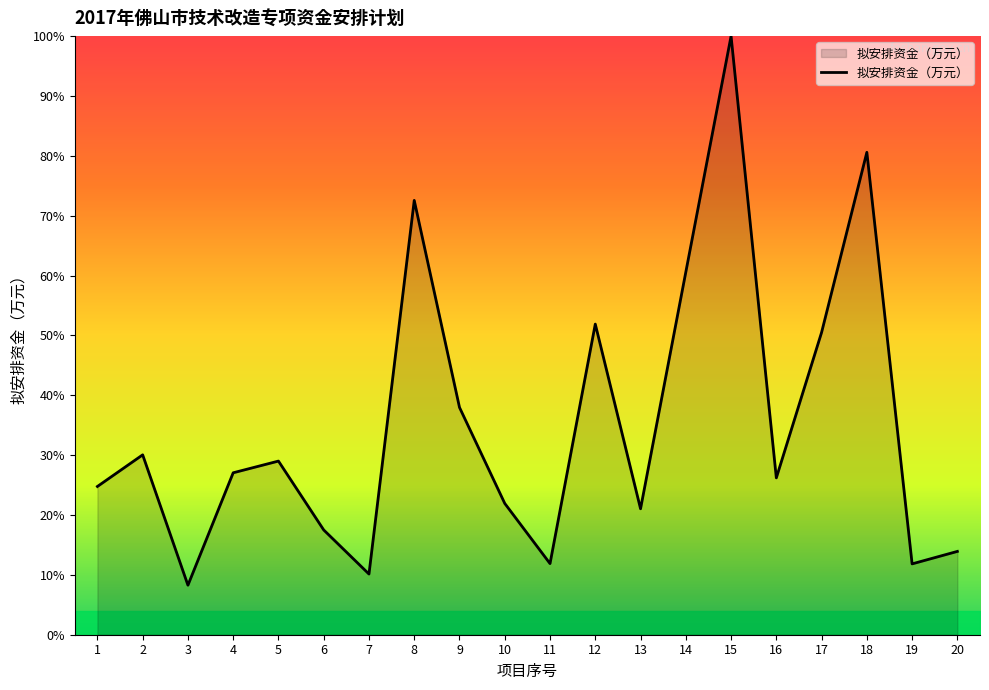

What is the change in value from 13 to 16?

+5.2